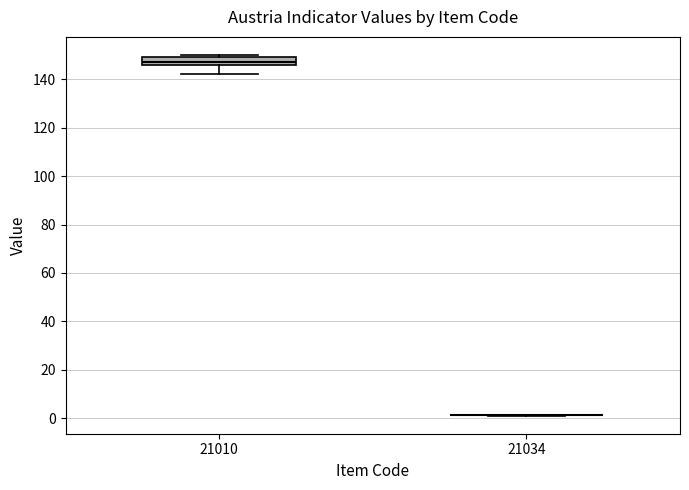

Reading left to right, transcribe this box plot: for each box, give where its median line is, the range the box spans, and where its two whiskers end, as read against the y-axis. The values are not printed on the chart, so give them approximately, as read against the axis.

21010: median 148, box 146 to 150, whiskers 142 to 150 (just above the box's upper edge)
21034: box collapsed to a line at 2, whiskers 2 to 2